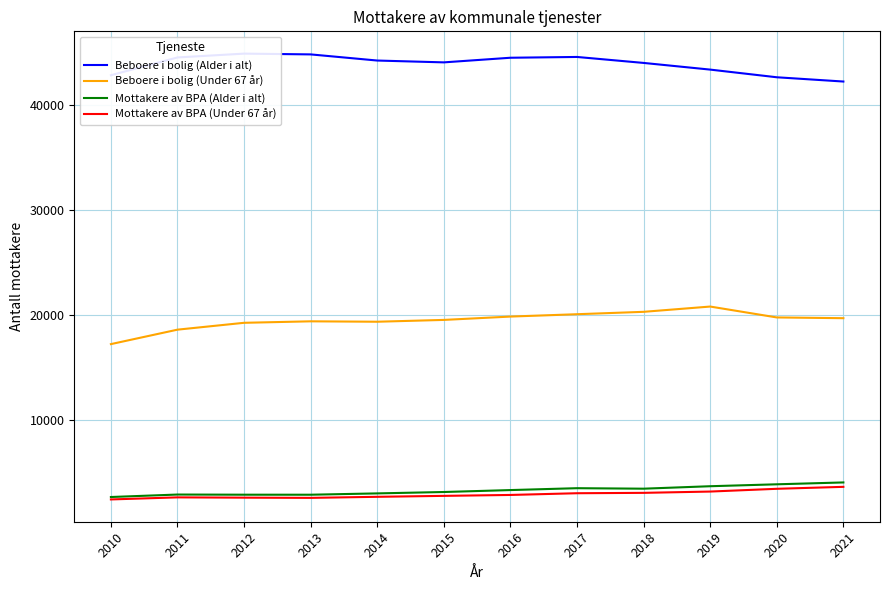

The Mottakere av BPA (Alder i alt) series shows 2670 at 2010. True or false?

True